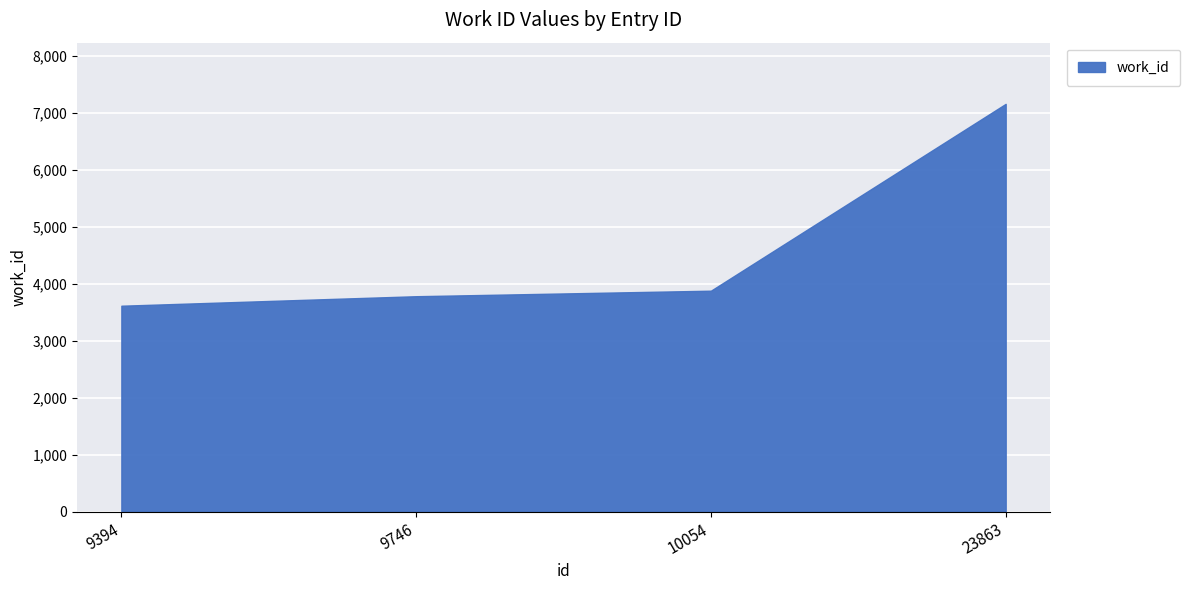

What is the minimum value shown in the chart?

3618